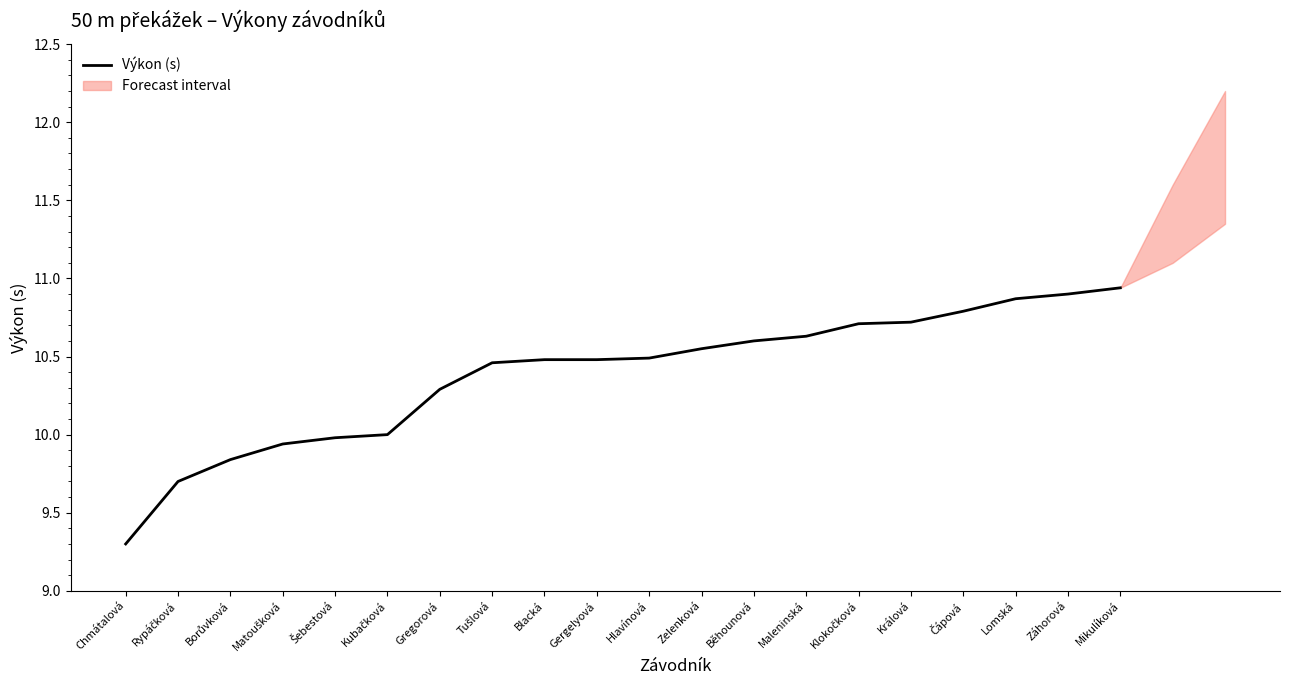

List the labels in order of value, largest first.

Mikulíková, Záhorová, Lomská, Čápová, Králová, Klokočková, Maleninská, Běhounová, Zelenková, Hlavínová, Blacká, Gergelyová, Tušlová, Gregorová, Kubačková, Šebestová, Matoušková, Borůvková, Rypáčková, Chmátalová